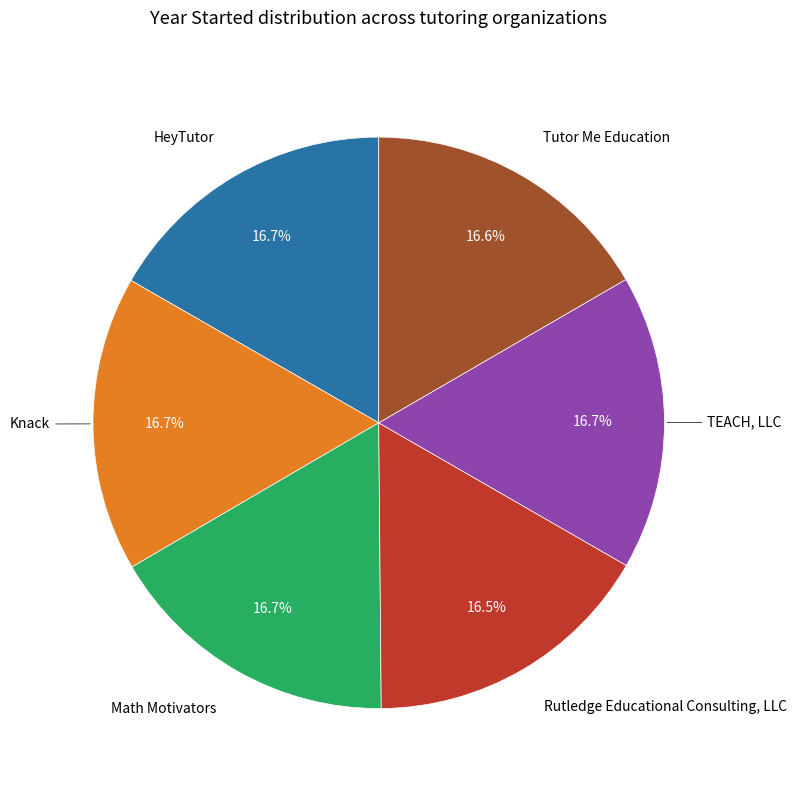

What percentage is the Knack slice, to the nearest percent?

17%